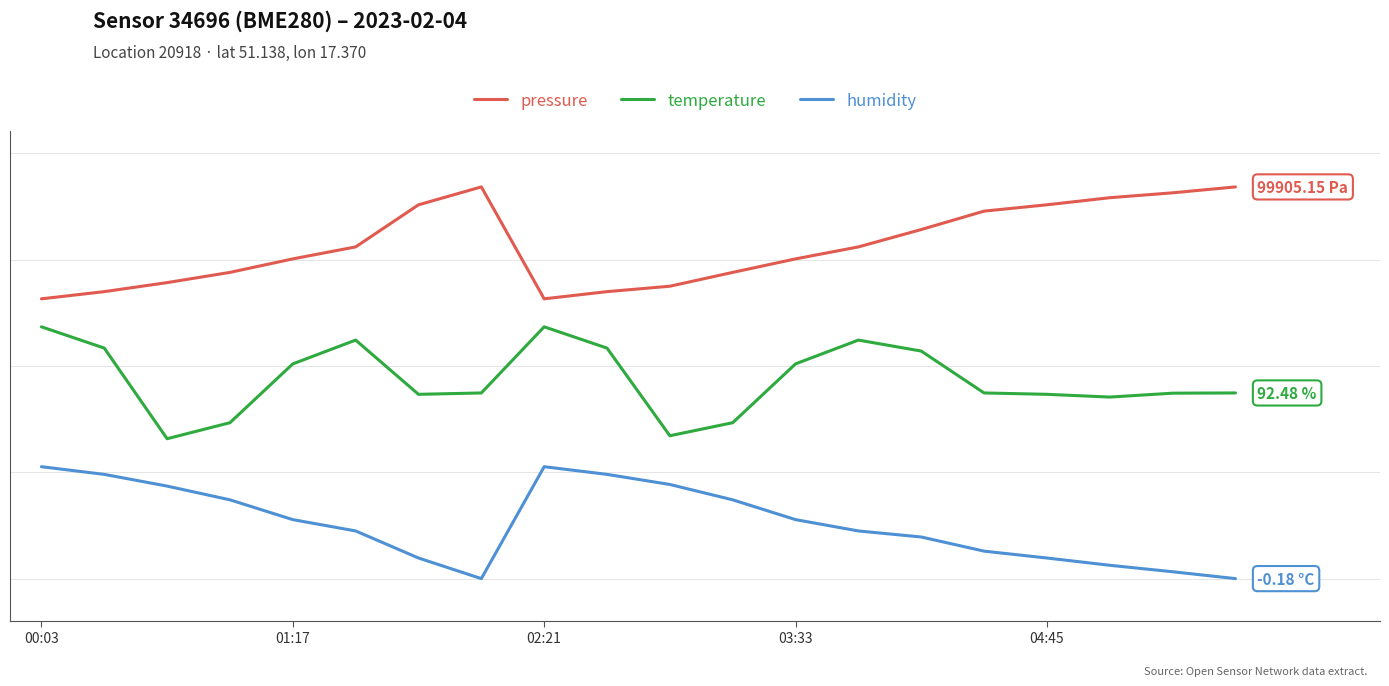

Is this an area chart (filled region under the line)?

No